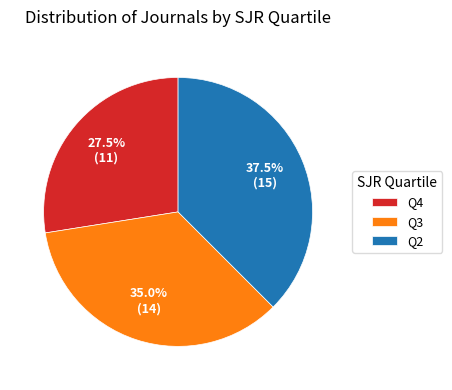

Rank the categories by value from lowest to highest.

Q4, Q3, Q2